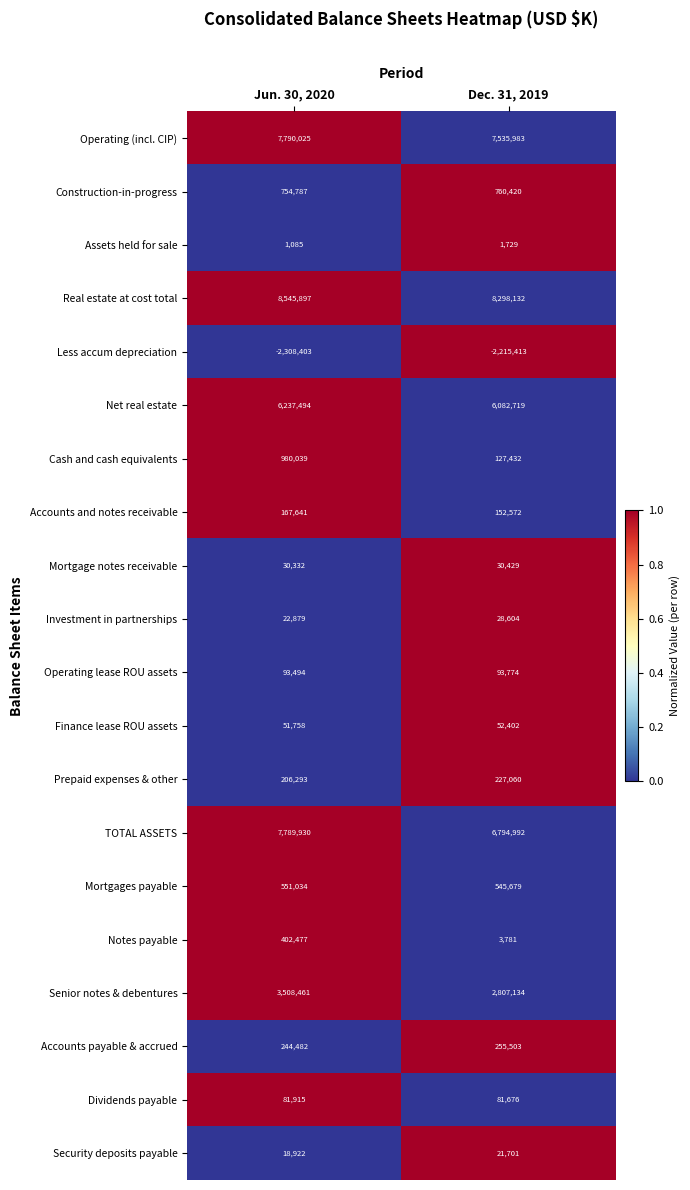

At which label does Investment in partnerships reach its minimum?

Jun. 30, 2020